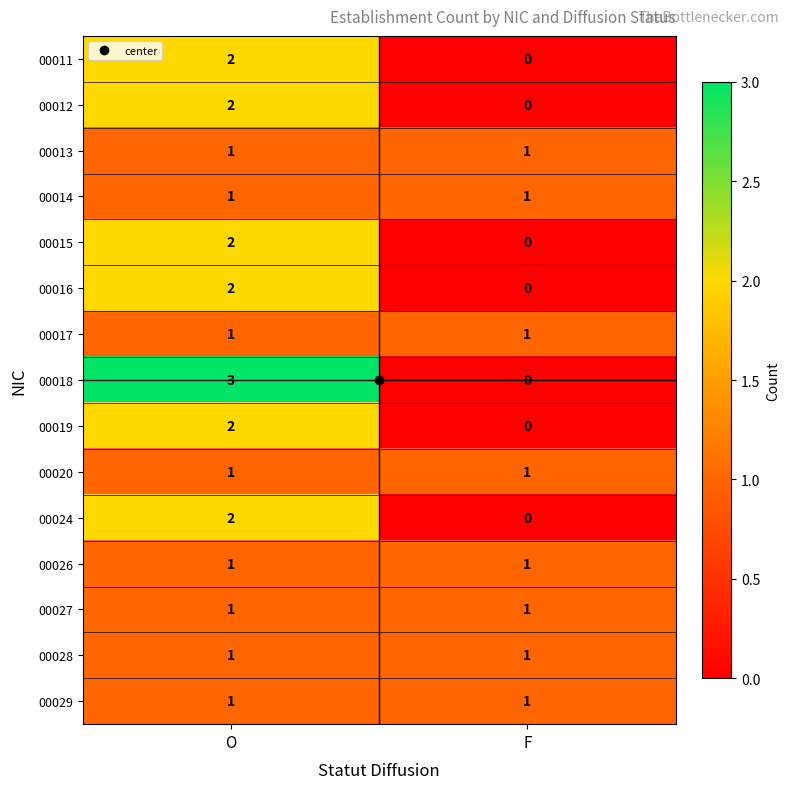

The 00013 series shows 2 at F. True or false?

False